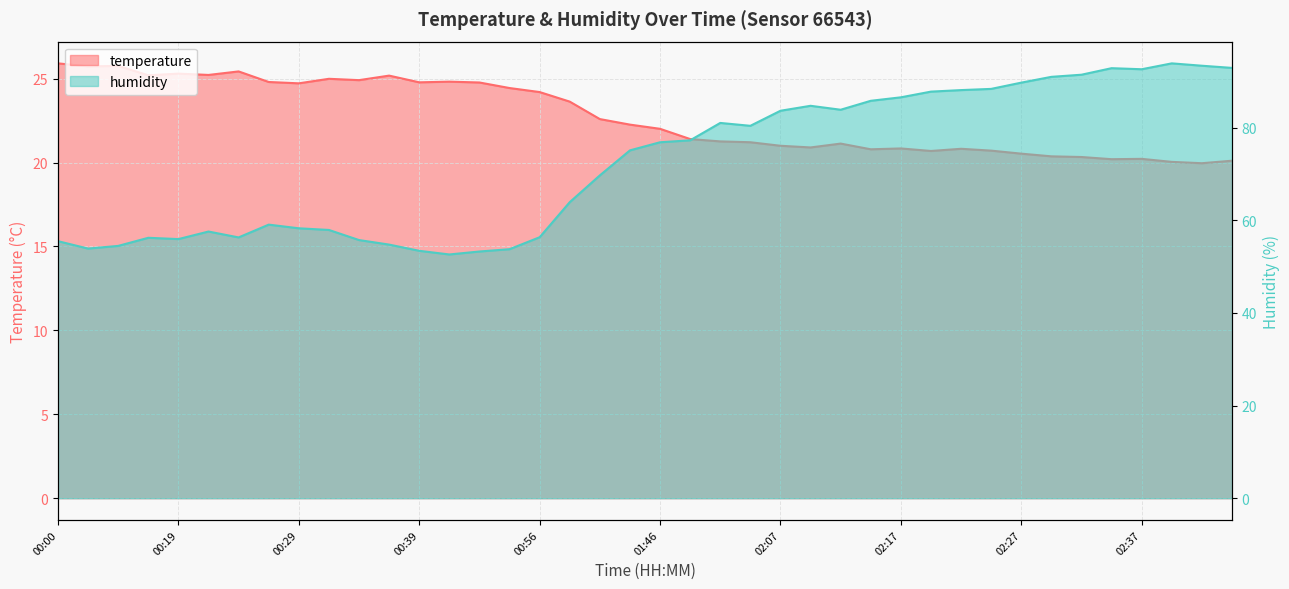

How many categories are shown in the chart?

40